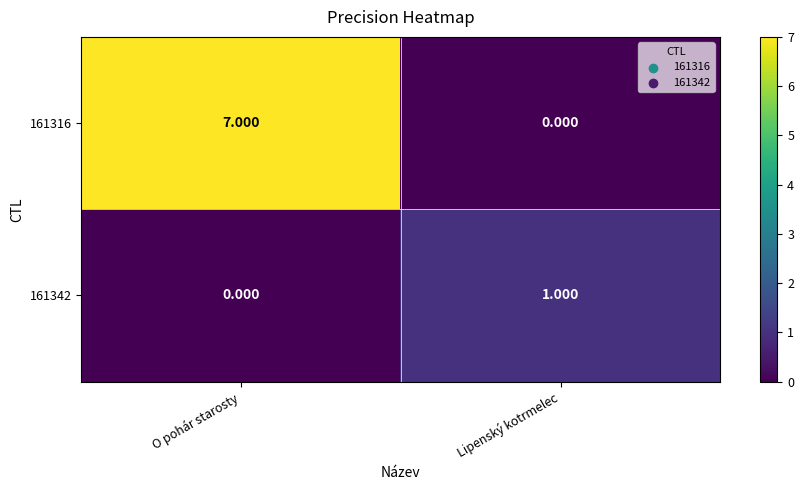

Where is 161316 nearest to the value 3?

Lipenský kotrmelec